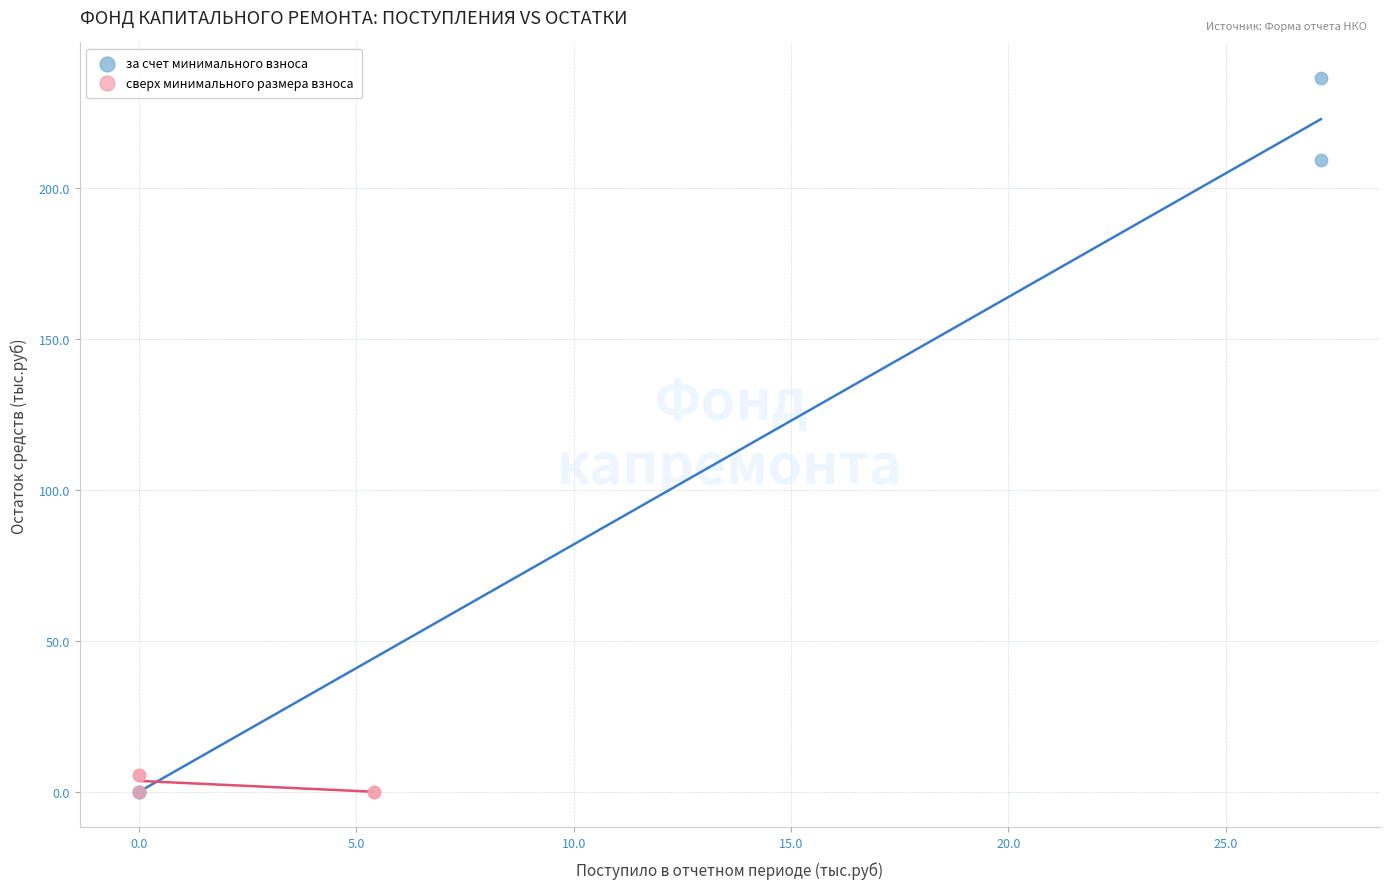

Which series has the widest spread of Y values?

за счет минимального взноса